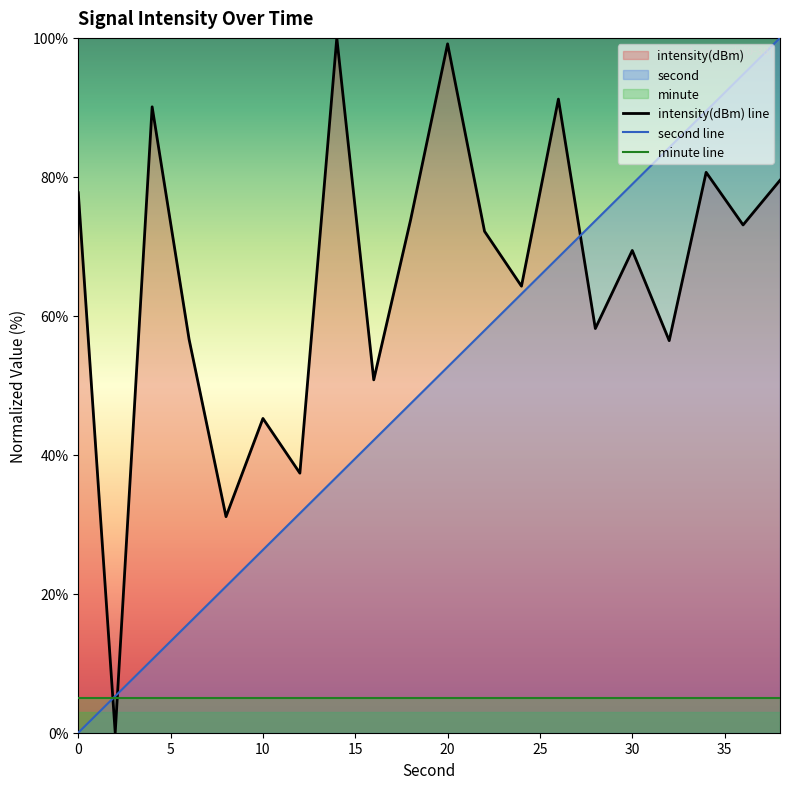

What is the sum of the second values at 20 and 2?

57.9